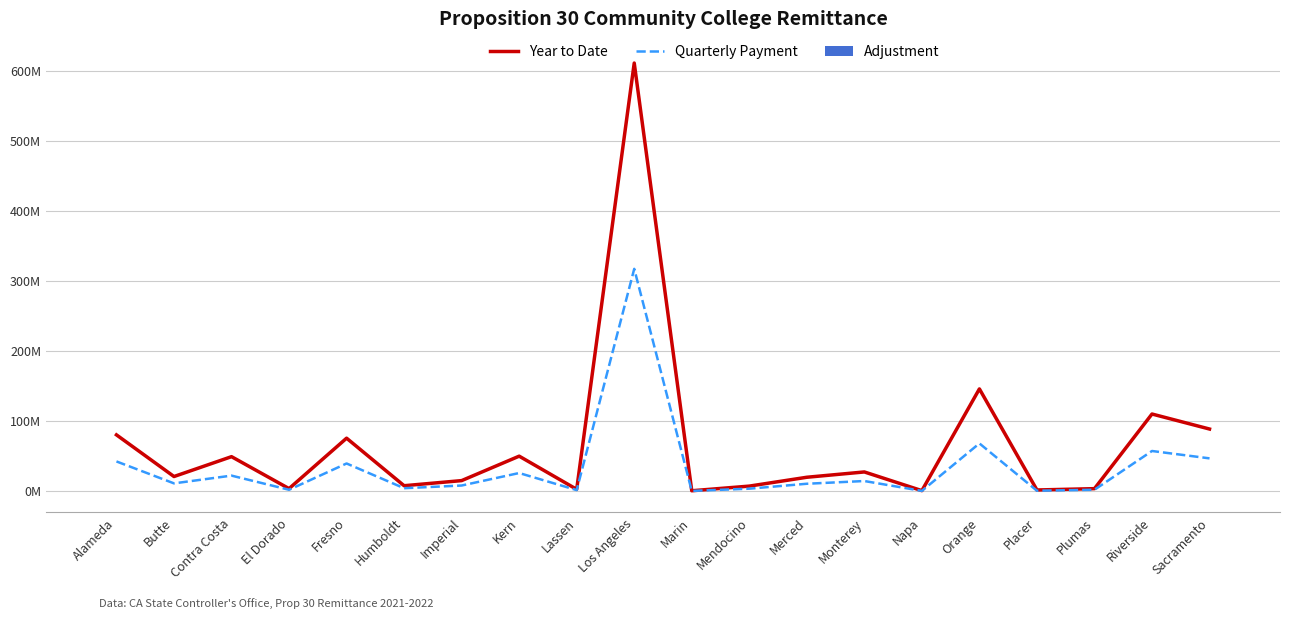

Is the value of Adjustment at Fresno greater than the value of Quarterly Payment at Monterey?

No